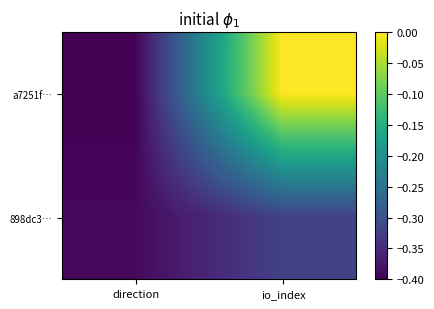

Reading left to right, transcribe all the data shown in this chart.

a7251f…: direction=-0.4	io_index=0.0
898dc3…: direction=-0.4	io_index=-0.3